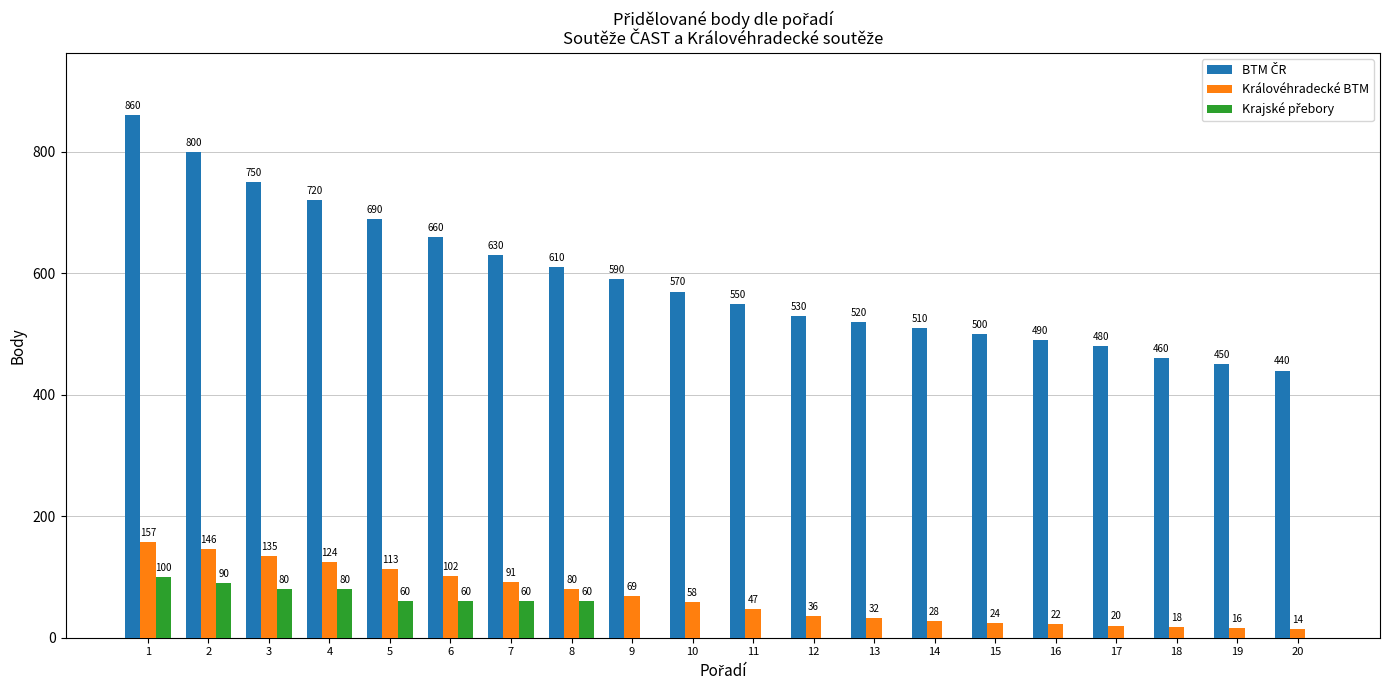

The value of Královéhradecké BTM at 10 is 58. True or false?

True